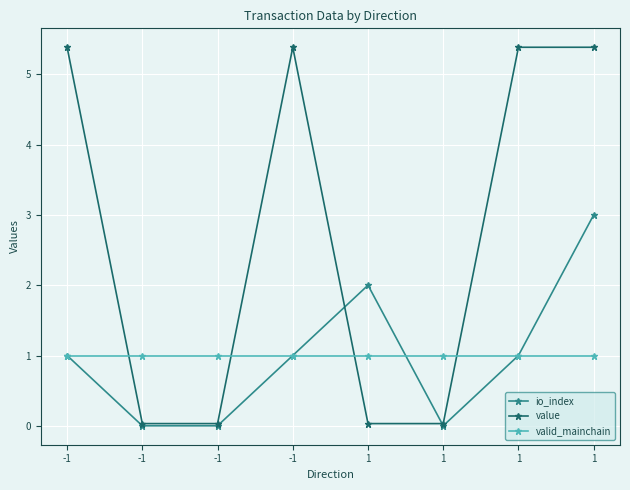

Between 1 and -1, which is larger?

1